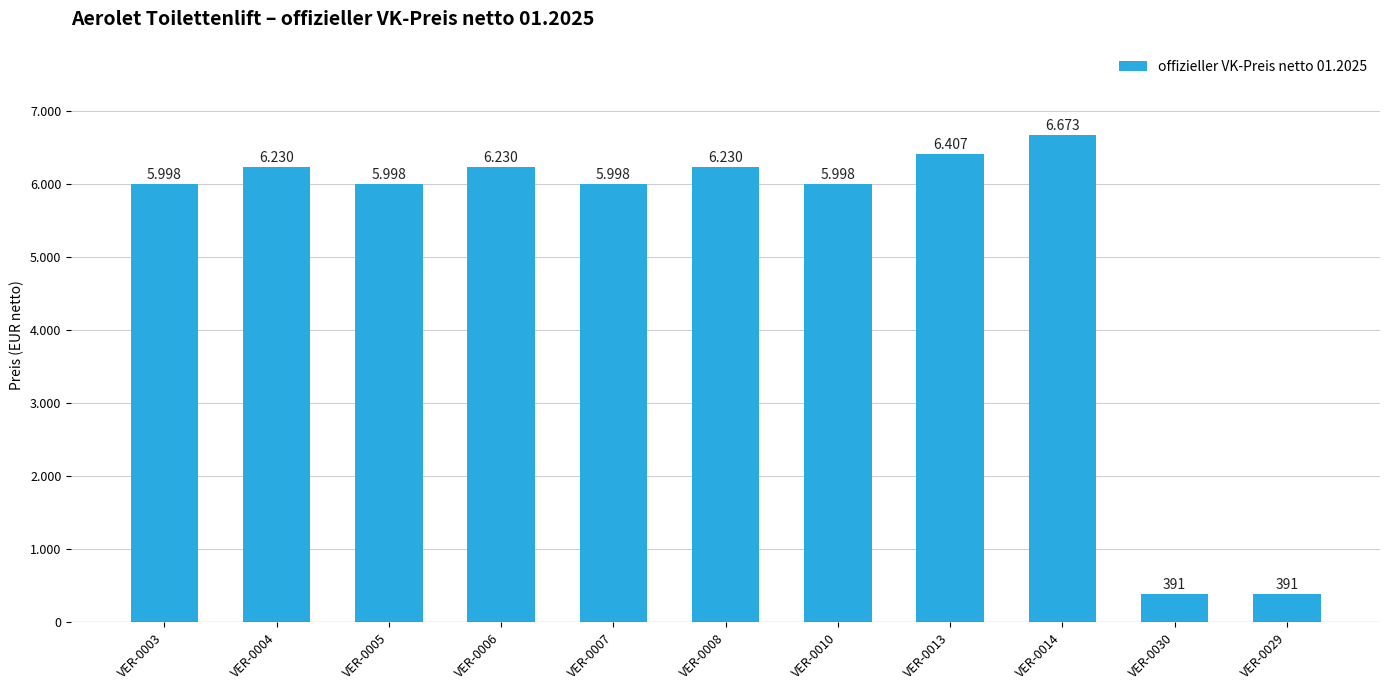

Does the chart contain any negative values?

No